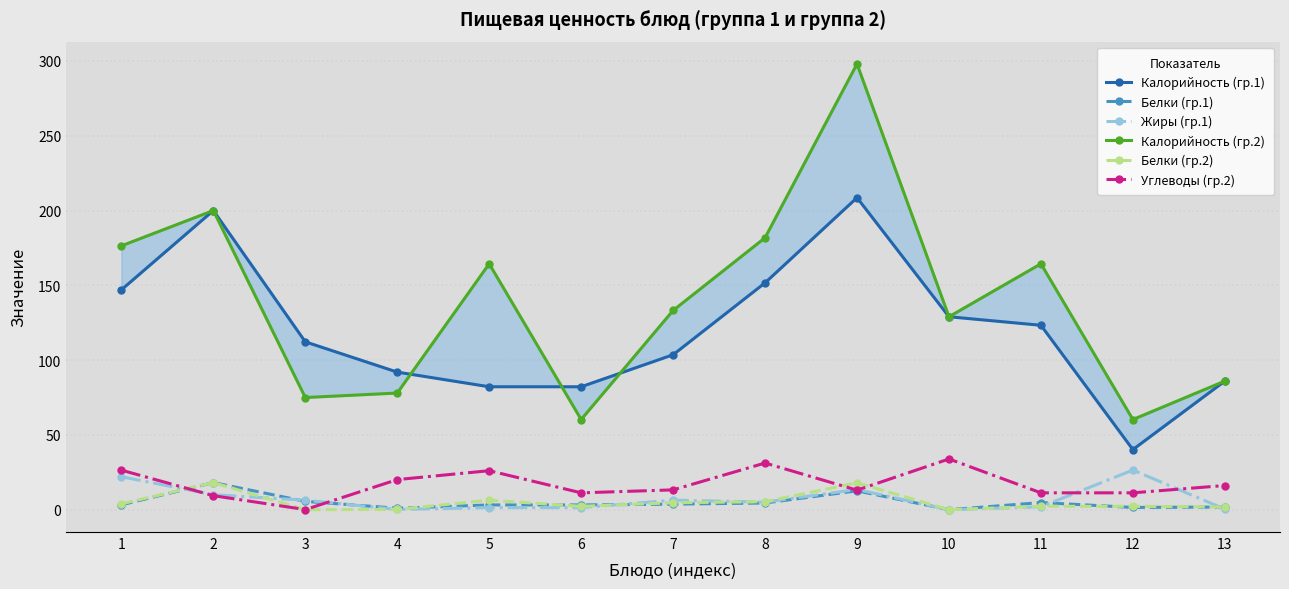

Which category has the highest value in the Углеводы (гр.2) series?

10